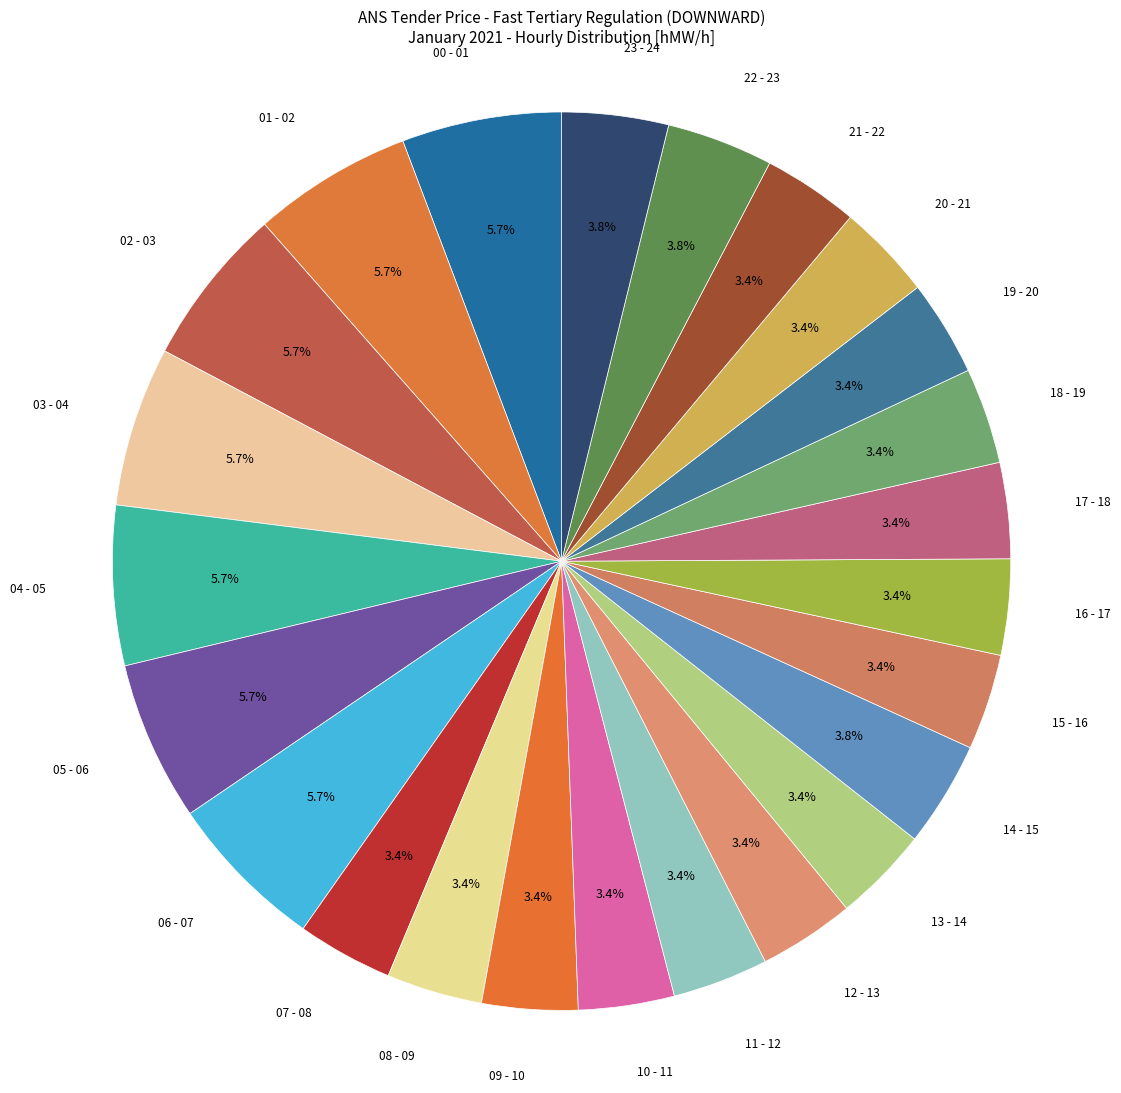

Between 14 - 15 and 05 - 06, which is larger?

05 - 06